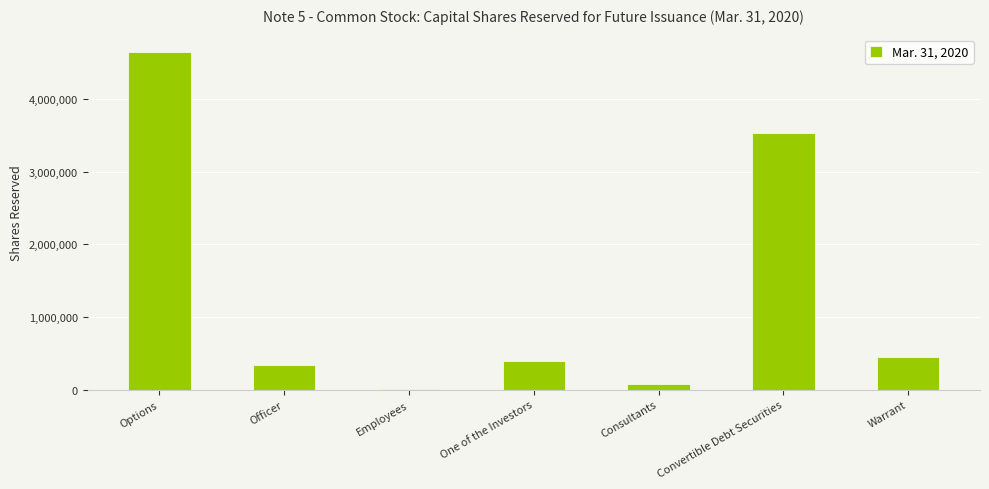

What is the change in value from Officer to Convertible Debt Securities?

+3195505